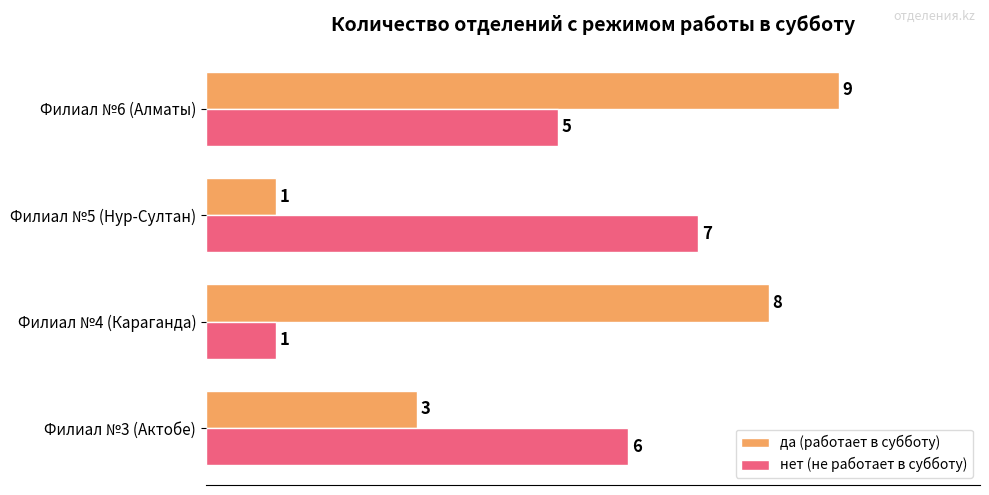

At which label is нет (не работает в субботу) closest to 4?

Филиал №6 (Алматы)